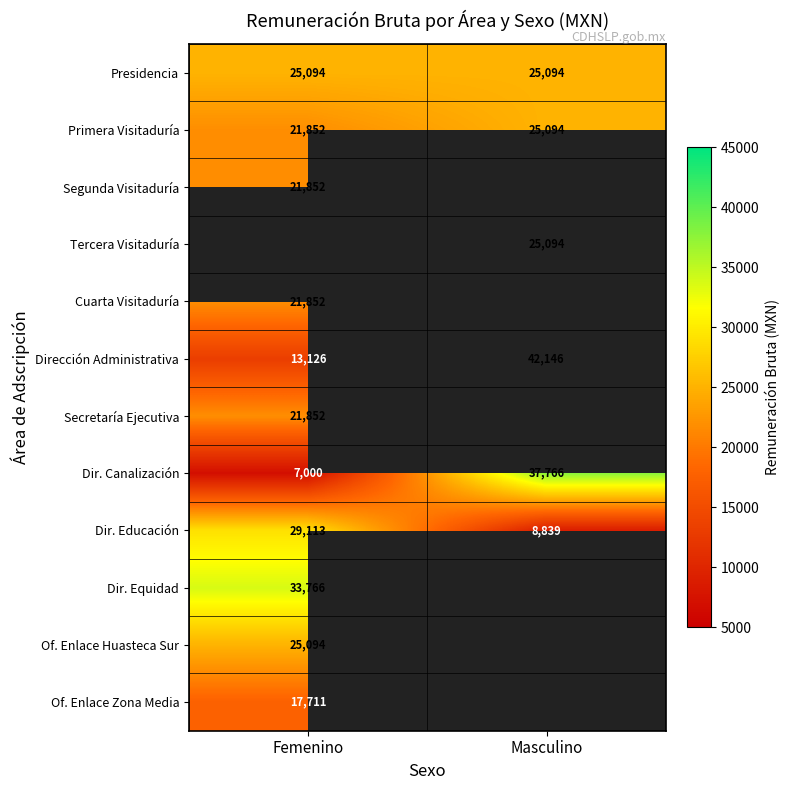

True or false: Dirección Administrativa has a value of 42146.0 at Masculino.

True